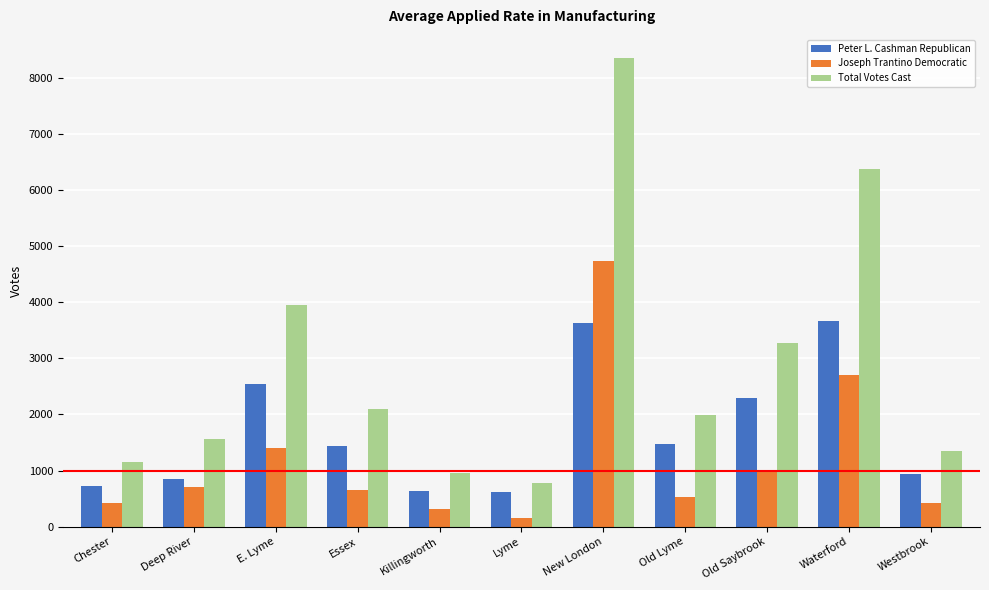

At which label does Total Votes Cast first exceed 1989?

E. Lyme